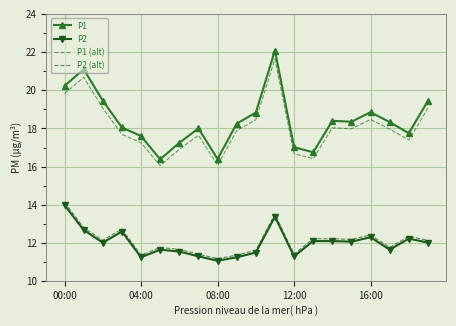

What is the value of the P1 point at the 11th from the left?

18.8